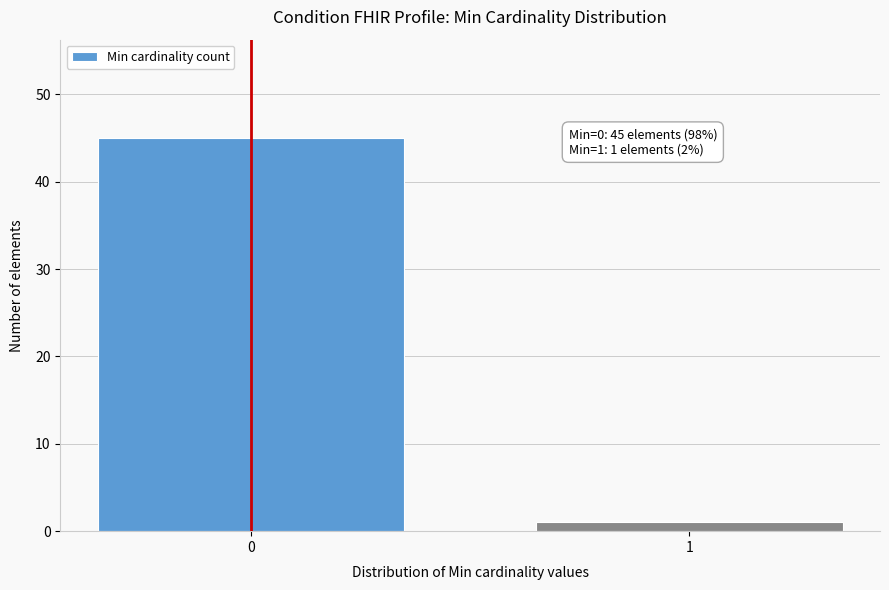

Reading left to right, what are all the values shown in this chart?

45	1